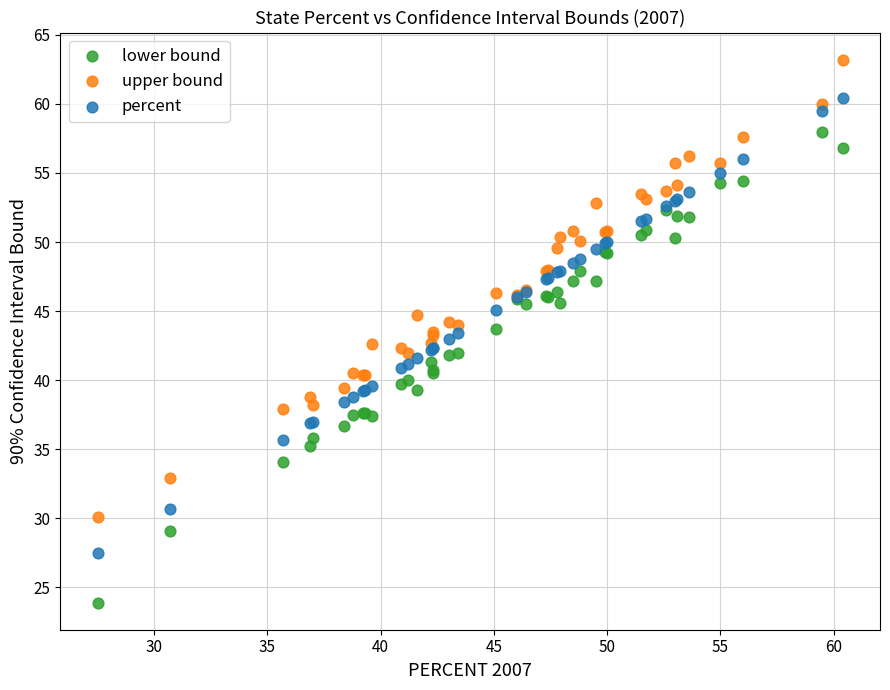

Which series reaches the minimum Y coordinate?

lower bound